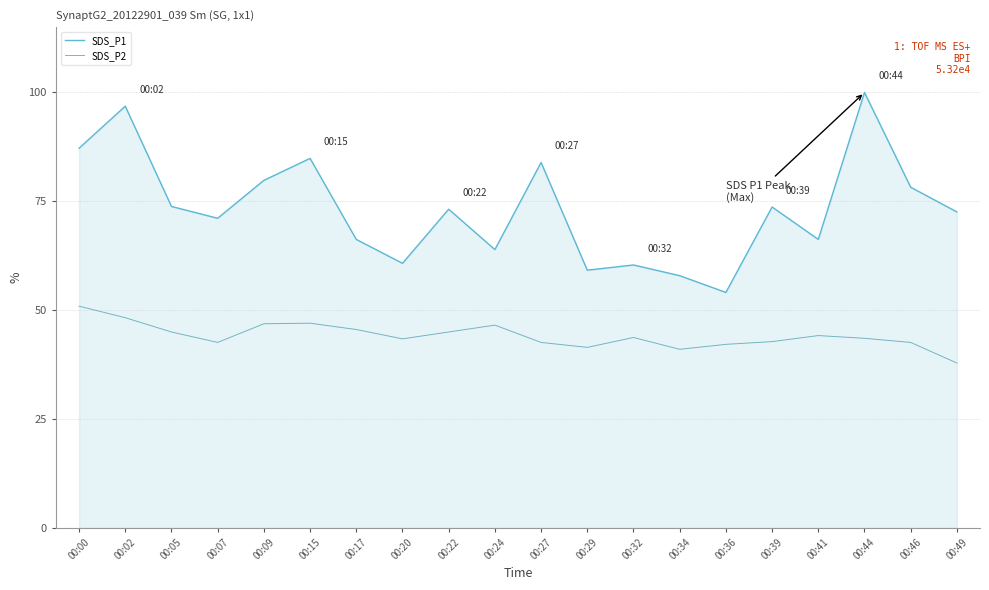

What are all the series names shown in the legend?

SDS_P1, SDS_P2